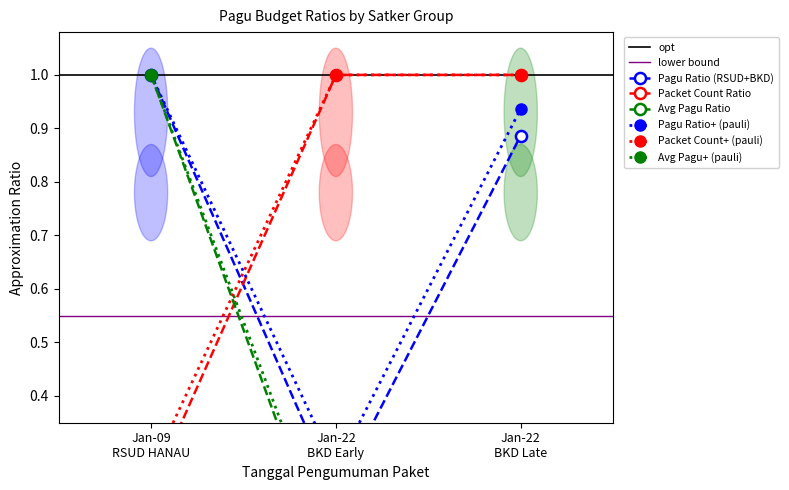

Which series has the widest spread of values?

Avg Pagu Ratio